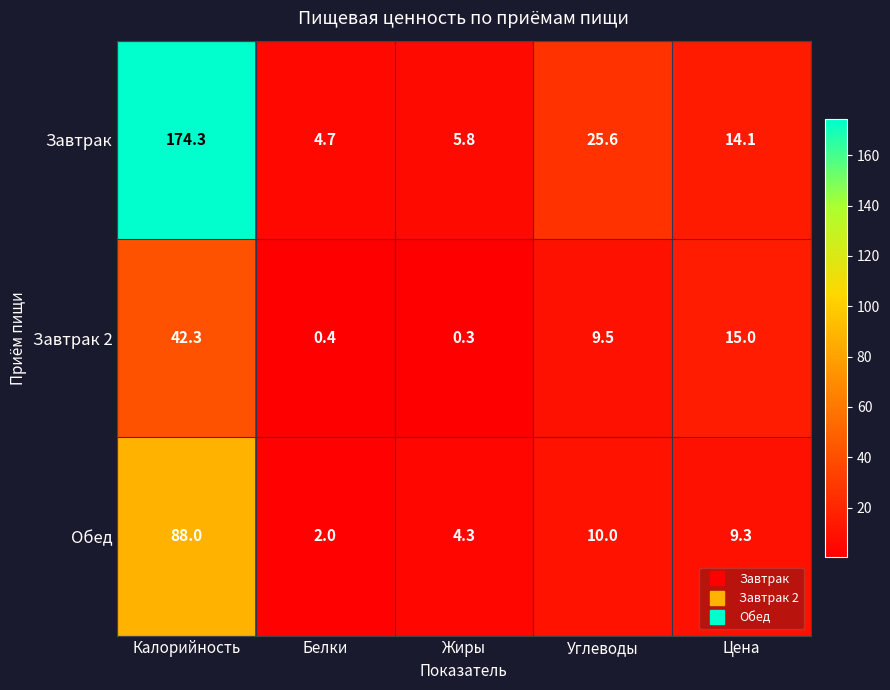

Reading left to right, extract all data points from this chart.

Завтрак: Калорийность=174.3	Белки=4.7	Жиры=5.8	Углеводы=25.6	Цена=14.1
Завтрак 2: Калорийность=42.3	Белки=0.4	Жиры=0.3	Углеводы=9.5	Цена=15.0
Обед: Калорийность=88.0	Белки=2.0	Жиры=4.3	Углеводы=10.0	Цена=9.3